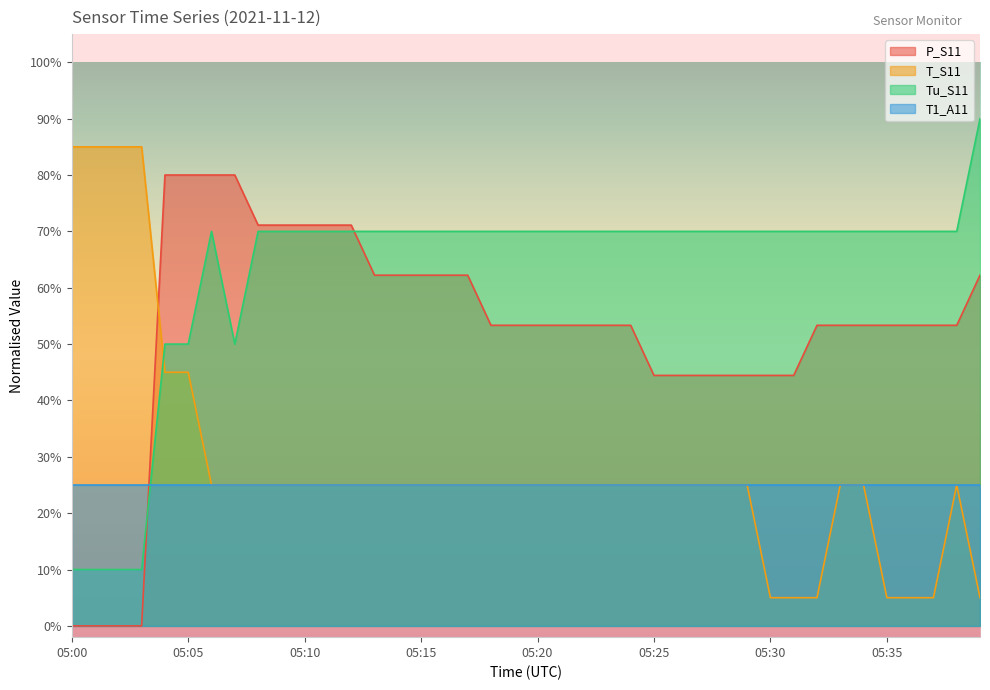

Which series has the widest spread of values?

P_S11